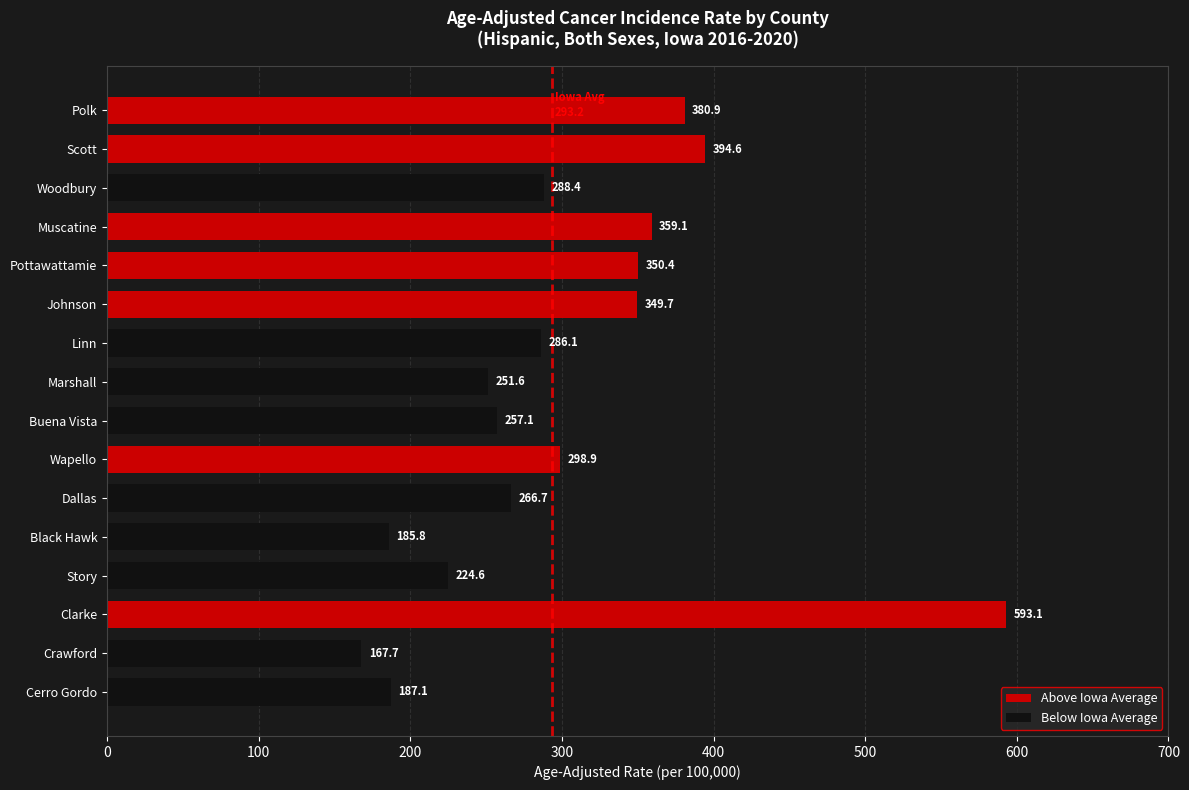

What is the smallest value displayed?

167.7